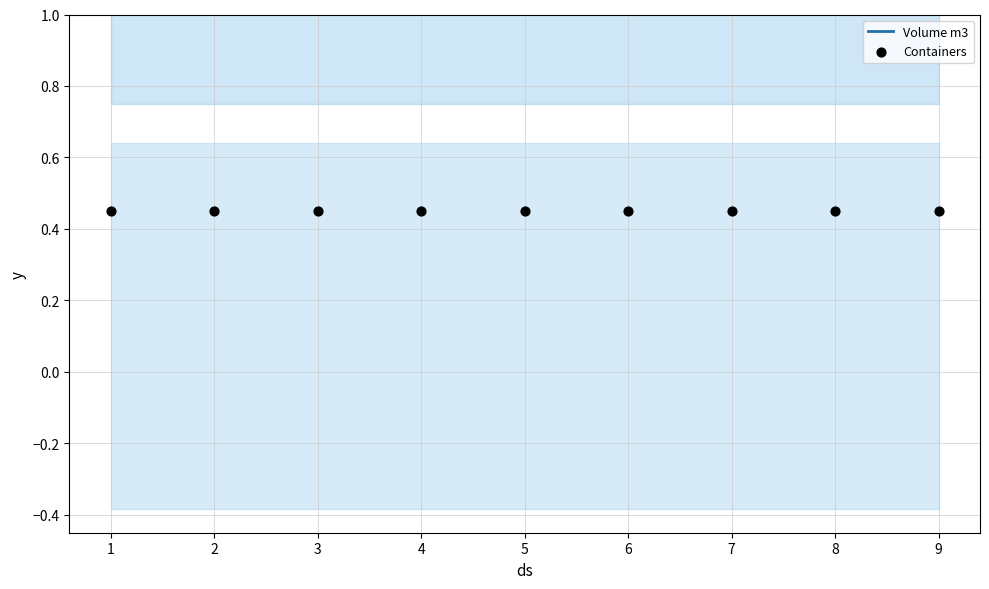

At how many categories does at least one series exceed 0?

9